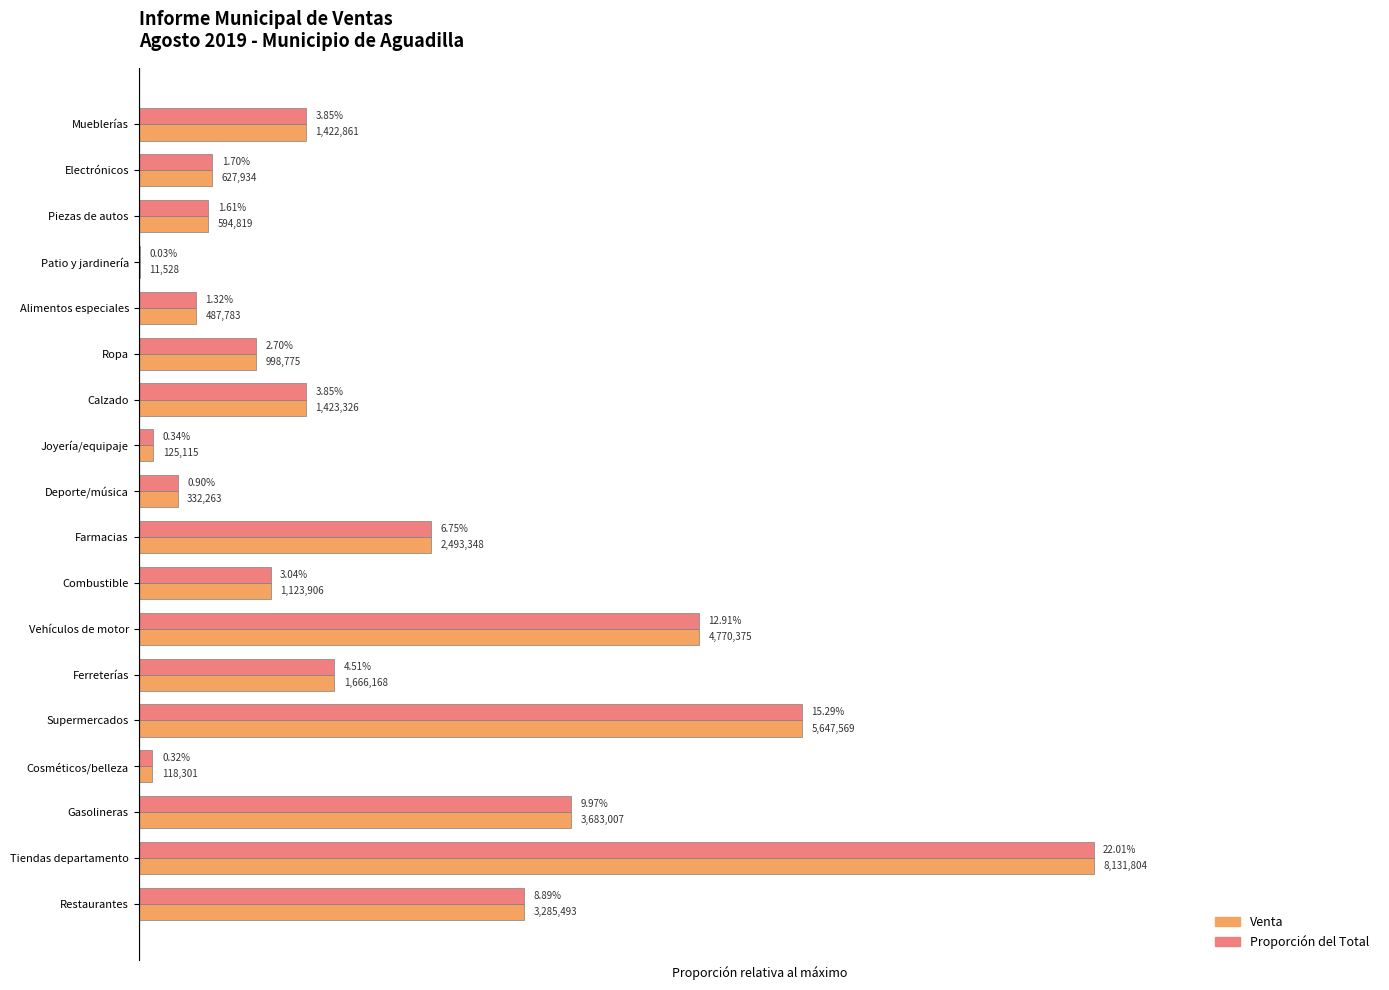

What are all the series names shown in the legend?

Venta, Proporción del Total